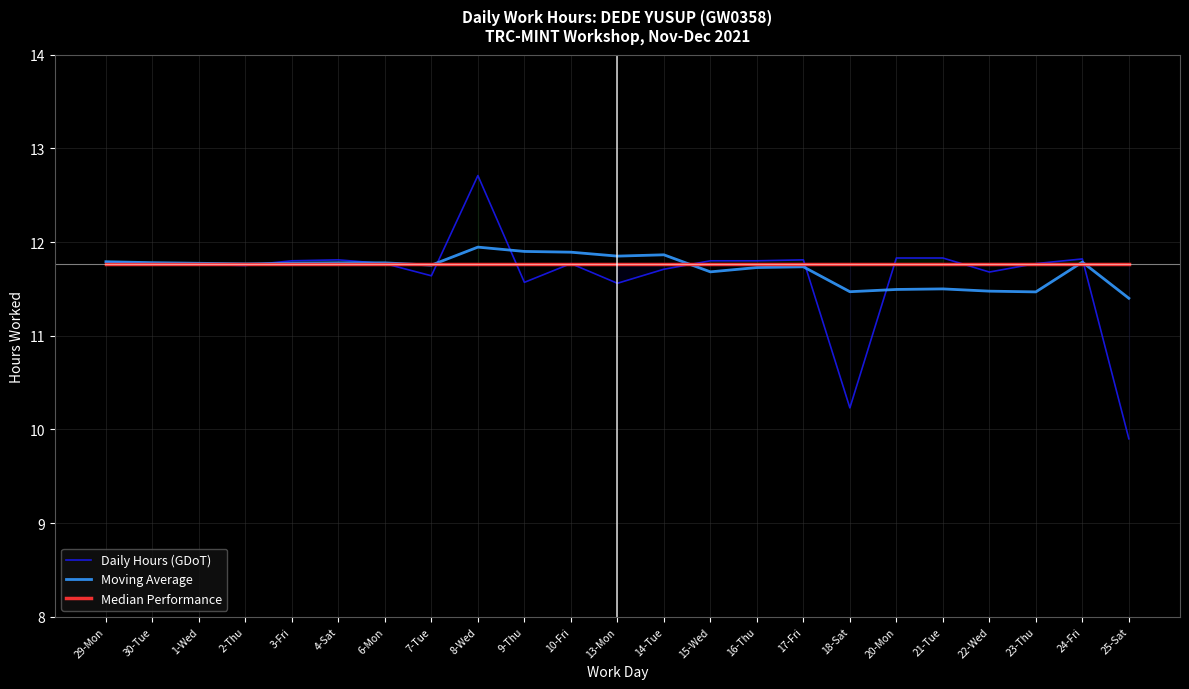

What is the label of the 11th point from the right?

14-Tue